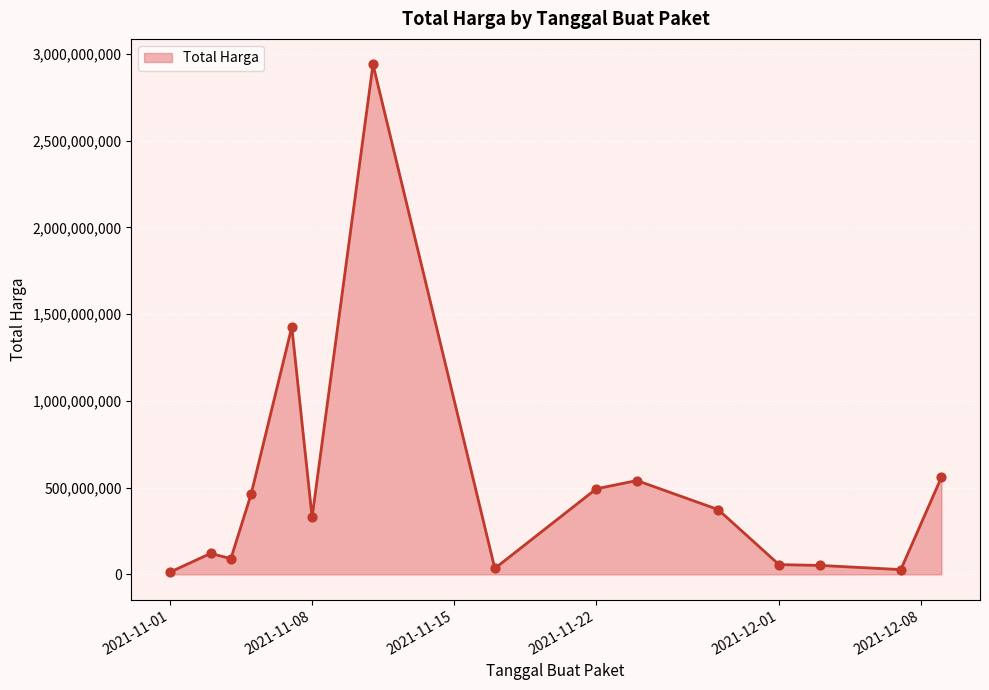

What is the difference between the maximum and minimum values?

2926175740